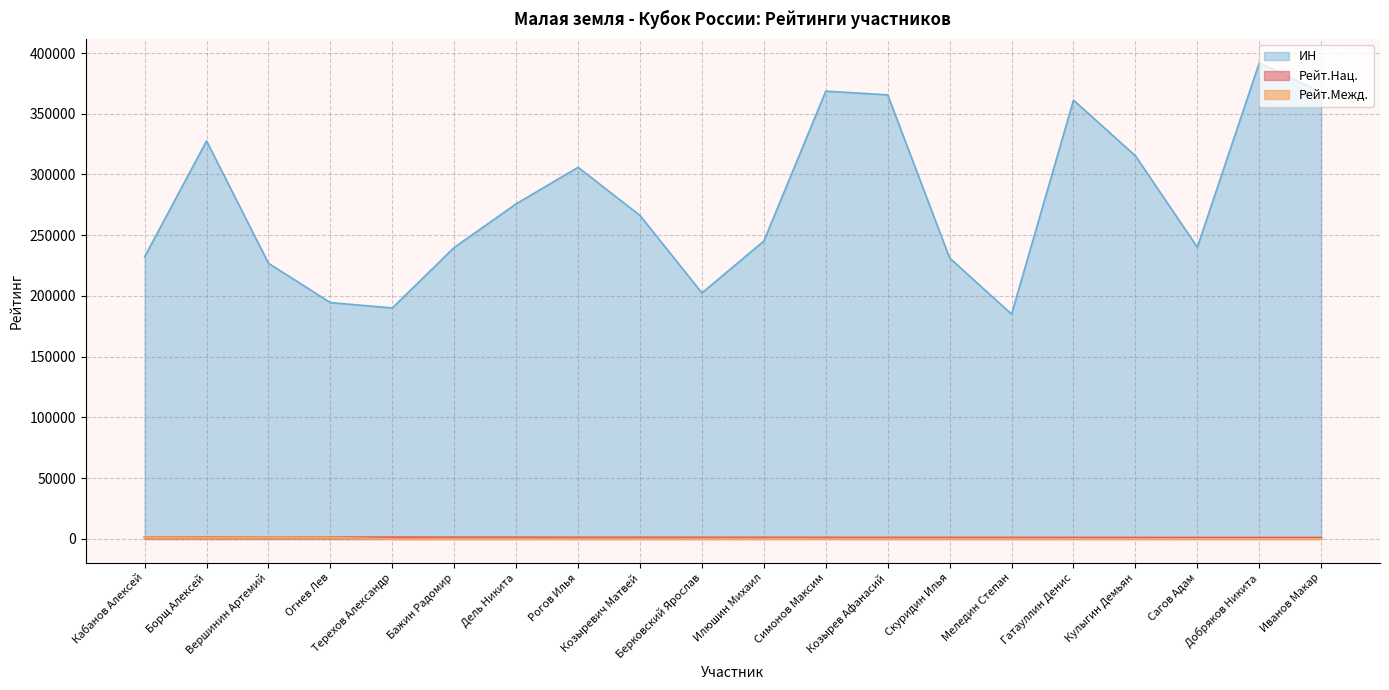

What is the spread (max minus min) of values at Кулыгин Демьян?

315380